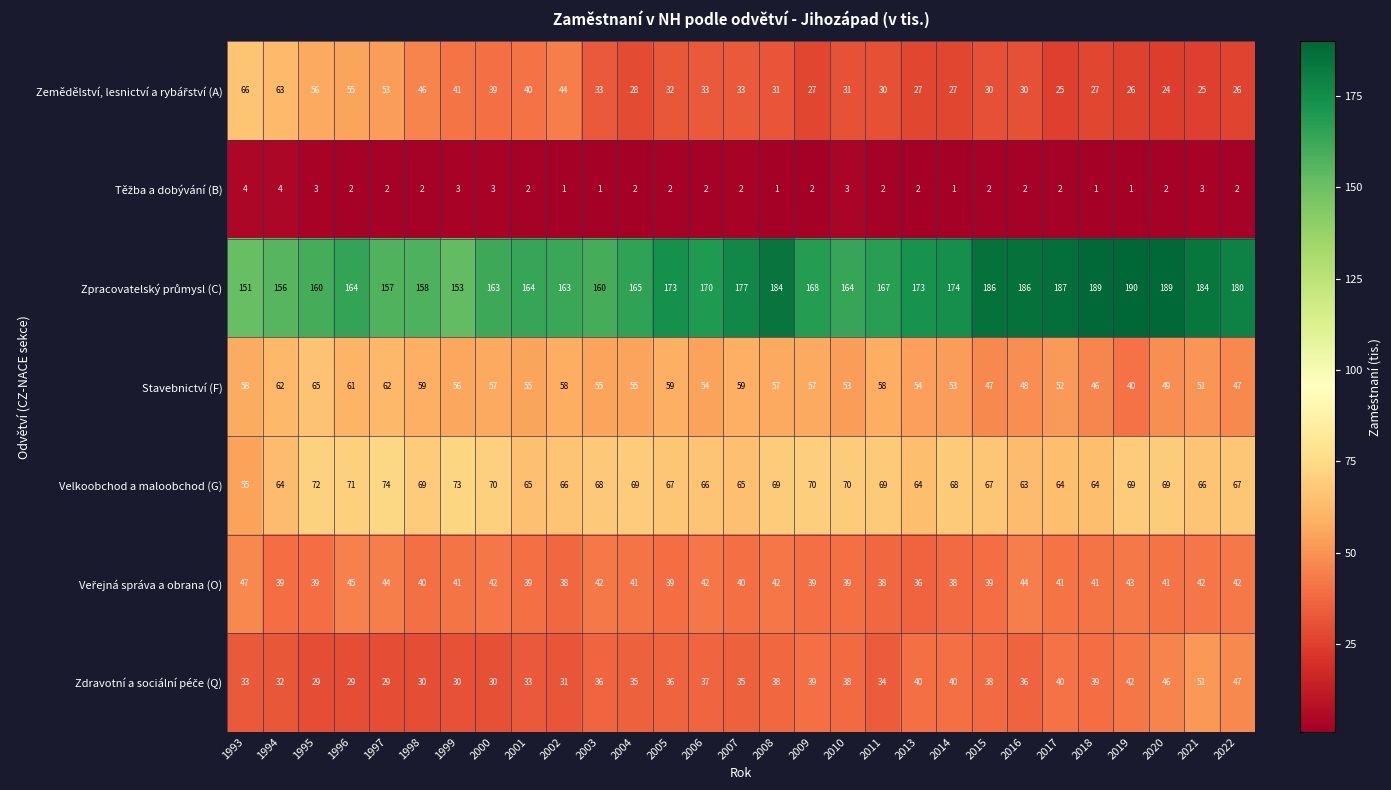

What is the difference between the highest and lowest values at 2018?

188